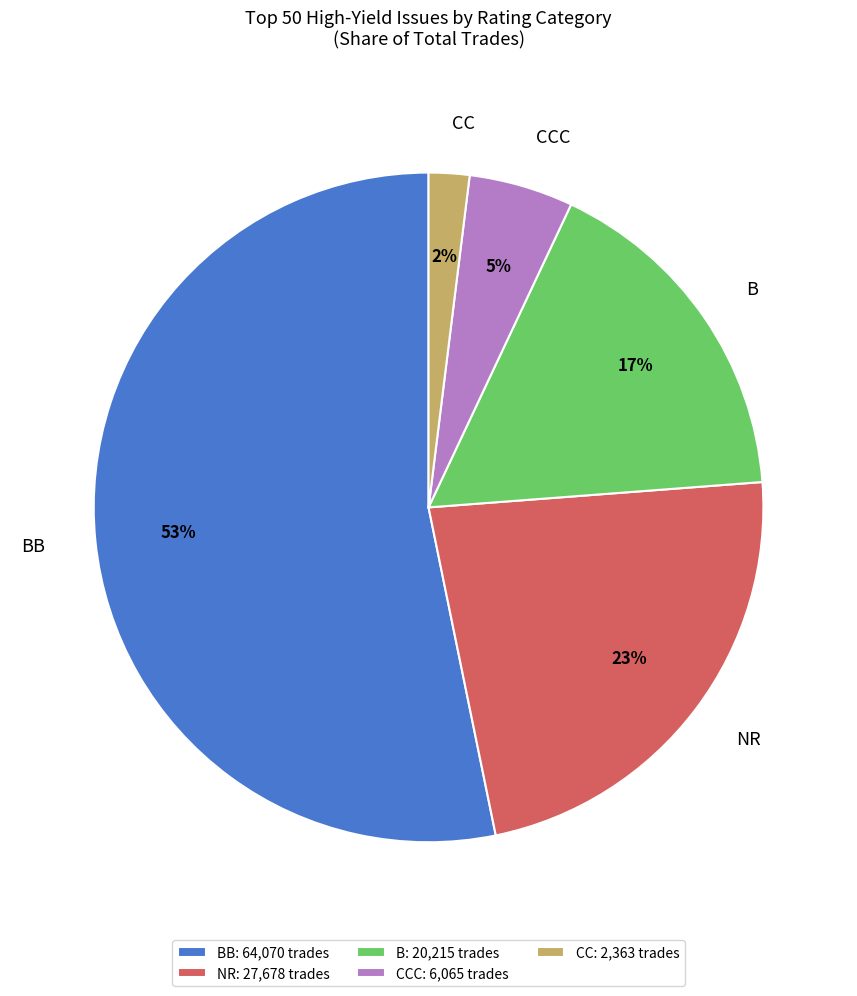

True or false: B accounts for 10% of the total.

False